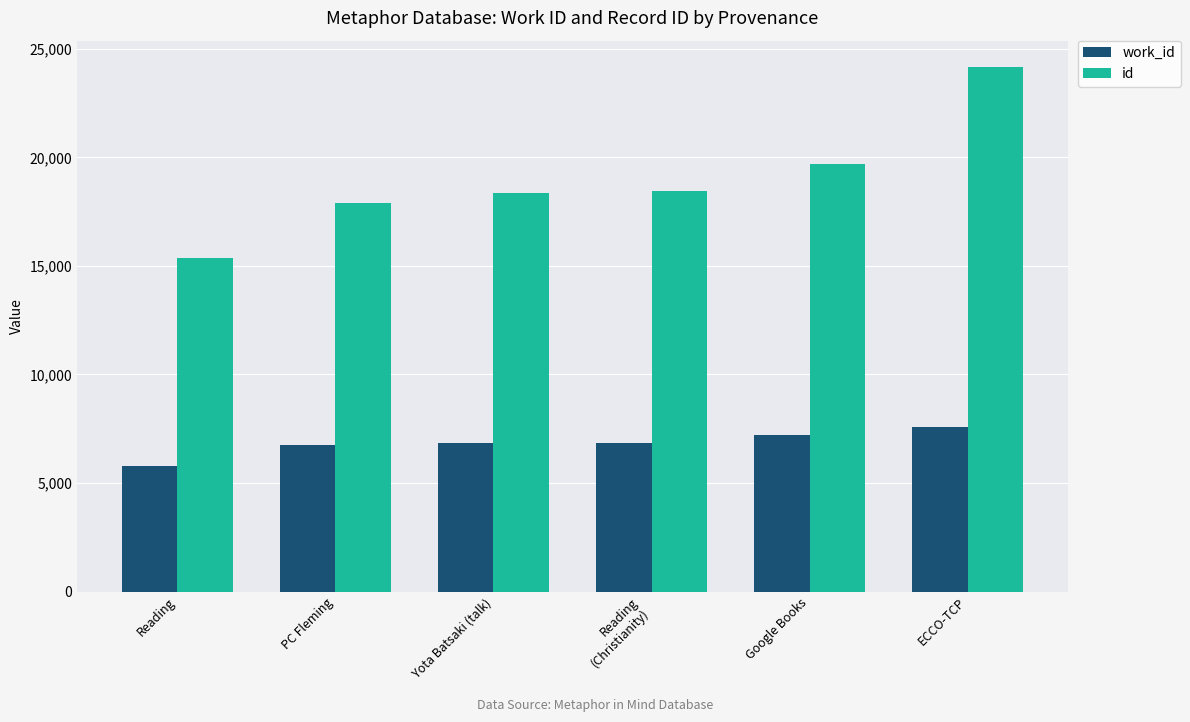

What are all the series names shown in the legend?

work_id, id